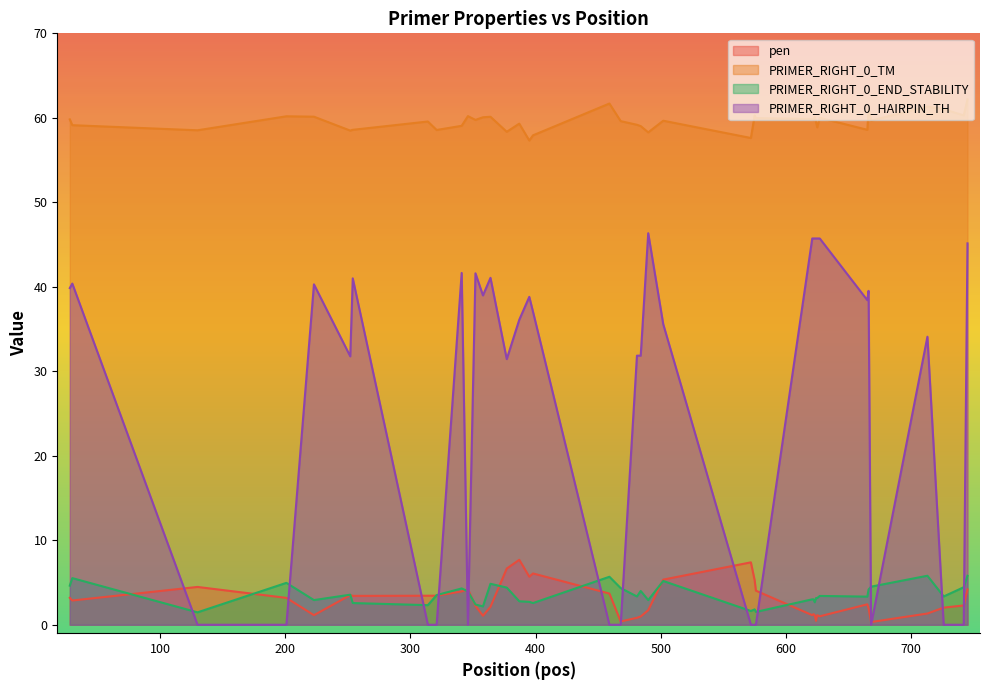

In PRIMER_RIGHT_0_END_STABILITY, how many points are higher than both neighbors (excluding endpoints)?

11